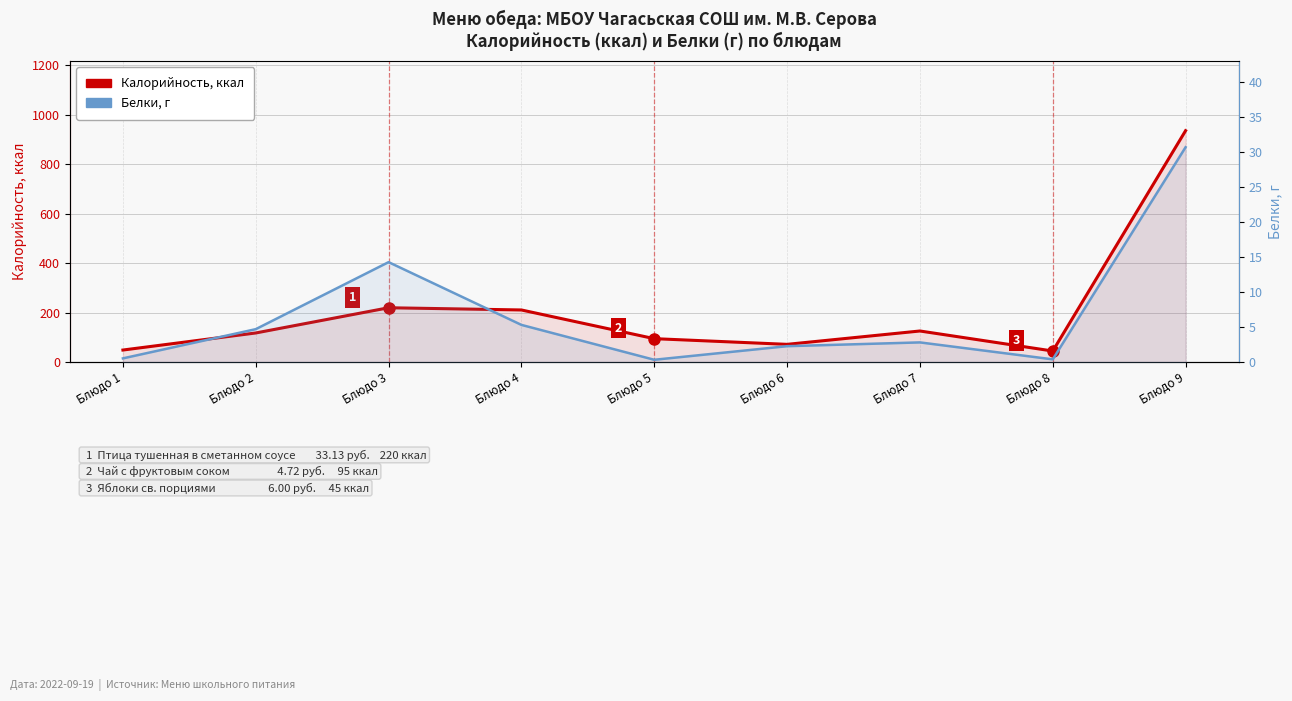

How many values in the Калорийность, ккал series are below 118?

4